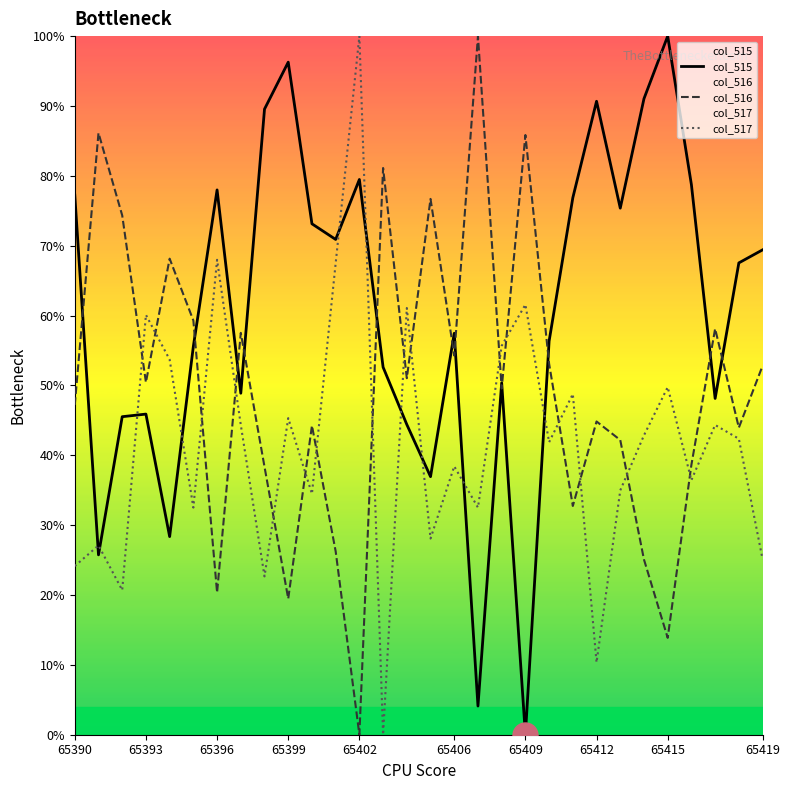

Count the number of categories in the chart.

30